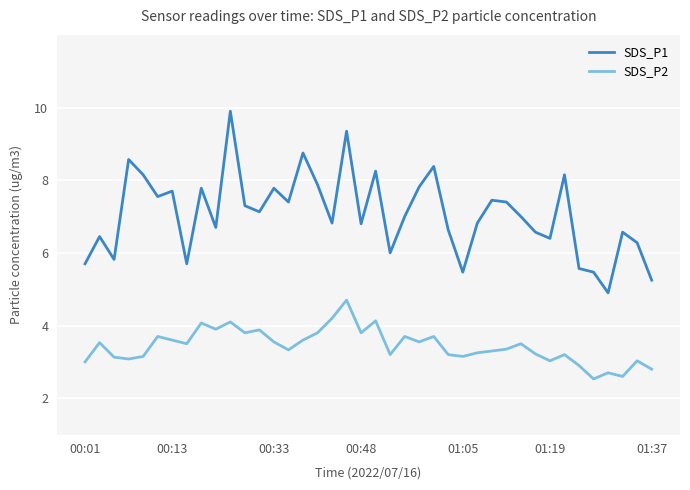

Which series has the largest total across all categories?

SDS_P1